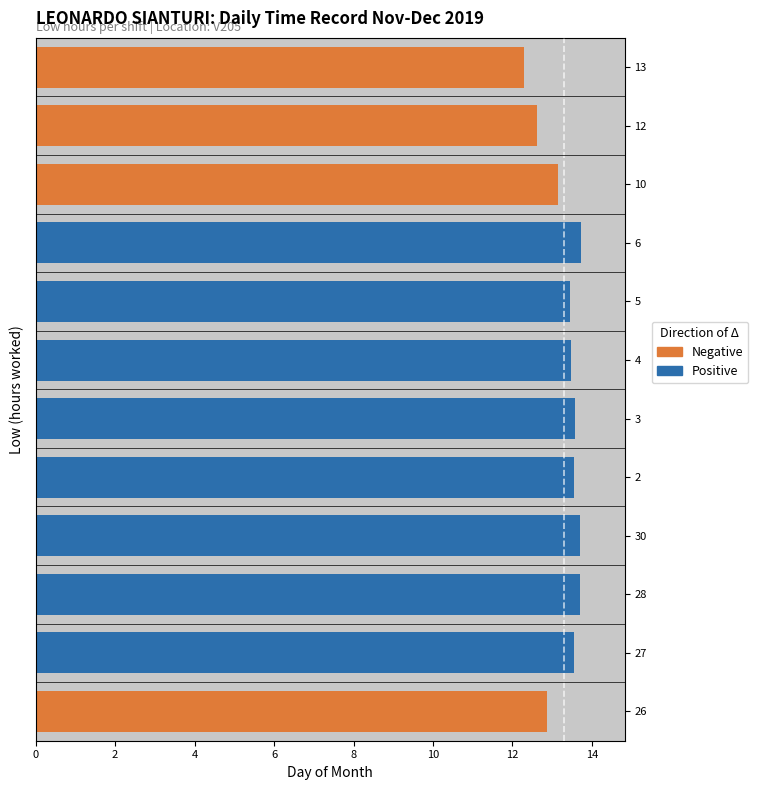

Which series has the largest total across all categories?

Low (hours)